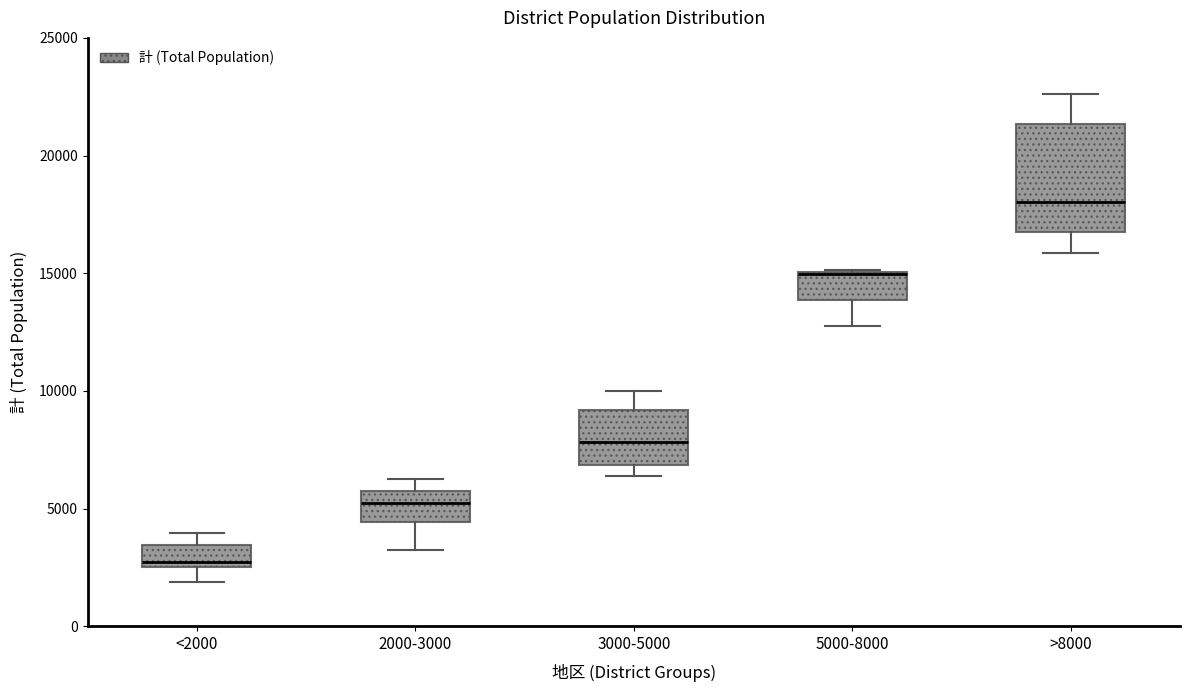

Which box is the tallest, from its lower edge to its upper edge?

>8000